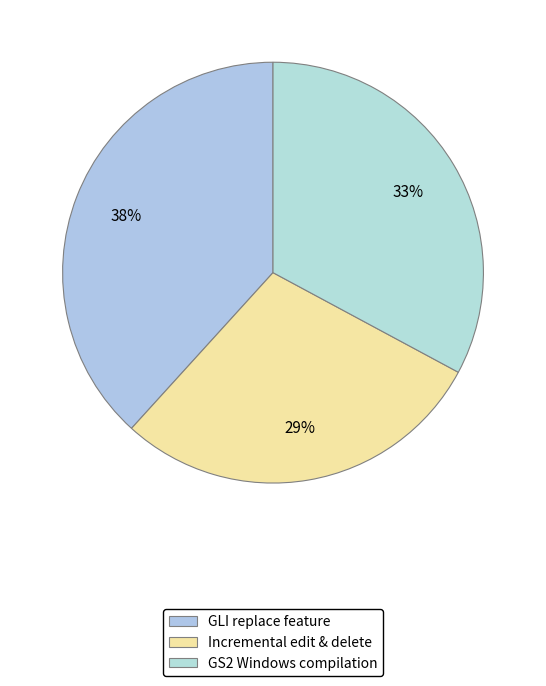

To the nearest percent, what percentage of the pie is GLI replace feature?

38%